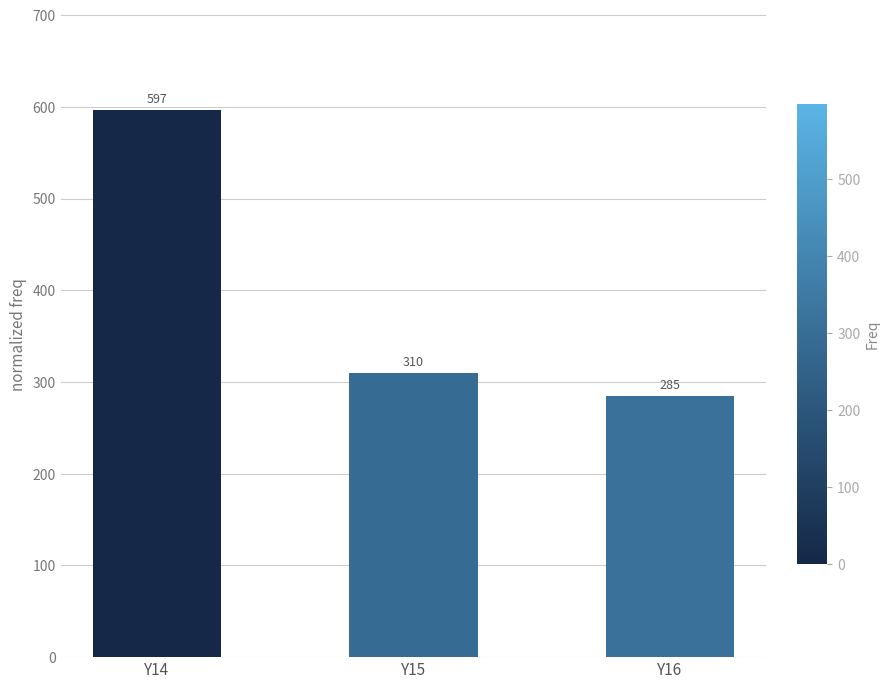

Rank the categories by value from highest to lowest.

Y14, Y15, Y16